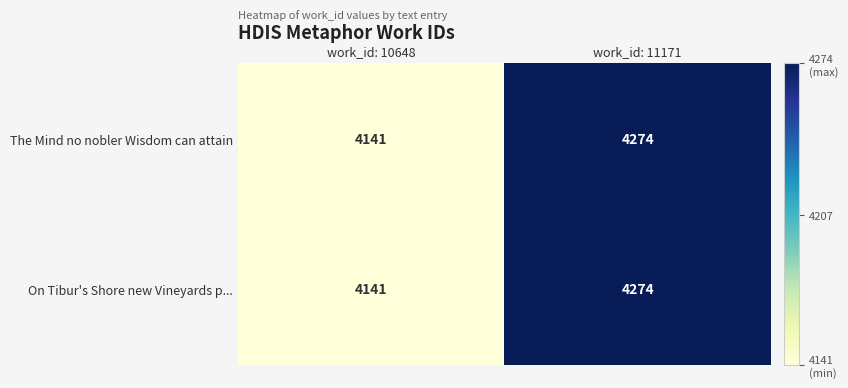

Reading left to right, transcribe all the data shown in this chart.

The Mind no nobler Wisdom can attain: 4141	4274
On Tibur's Shore new Vineyards p...: 4141	4274